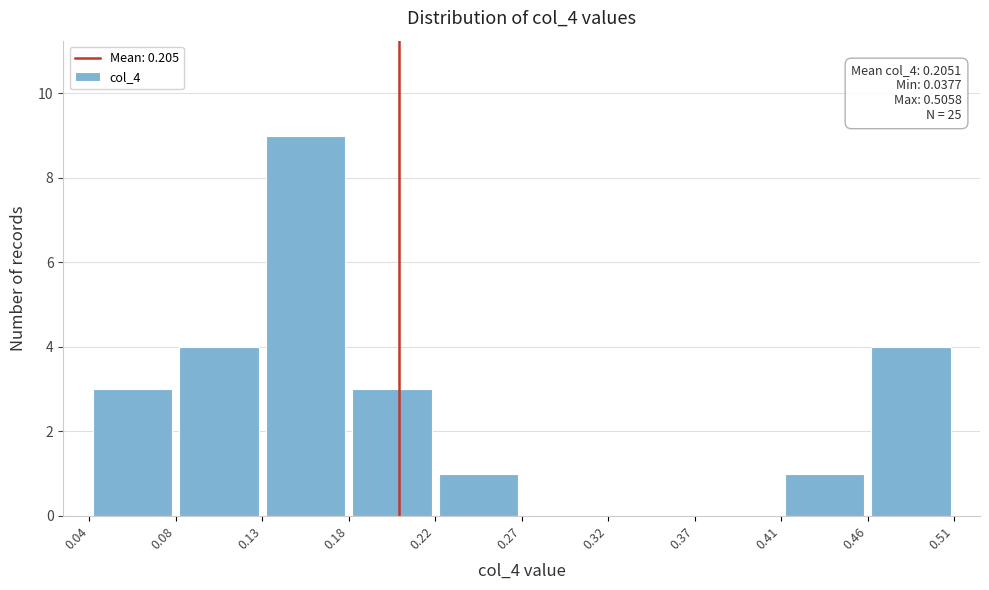

Which range on the x-axis has the tallest bar?

0.13 to 0.18